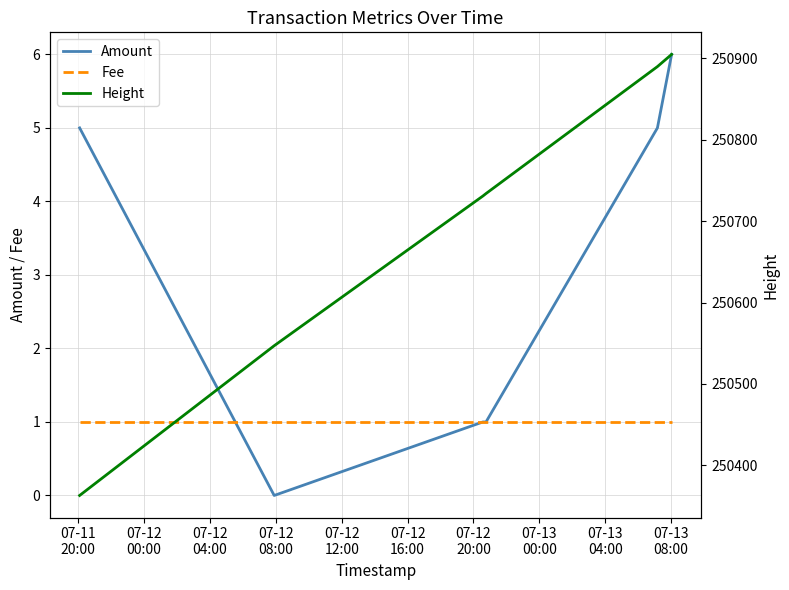

What is the total value across all series at 07-11
20:00?

250369